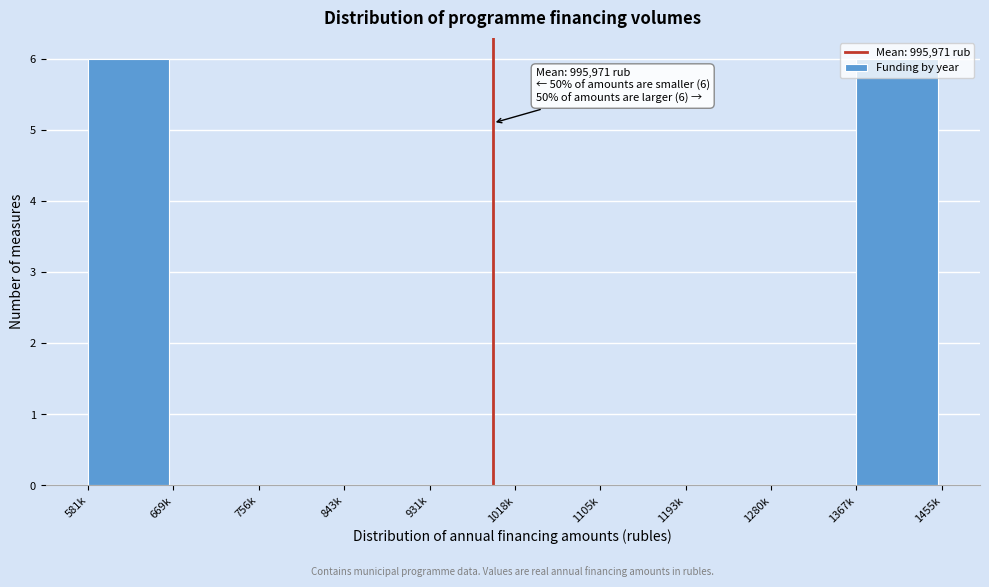

Between 581k and 669k, which is larger?

581k